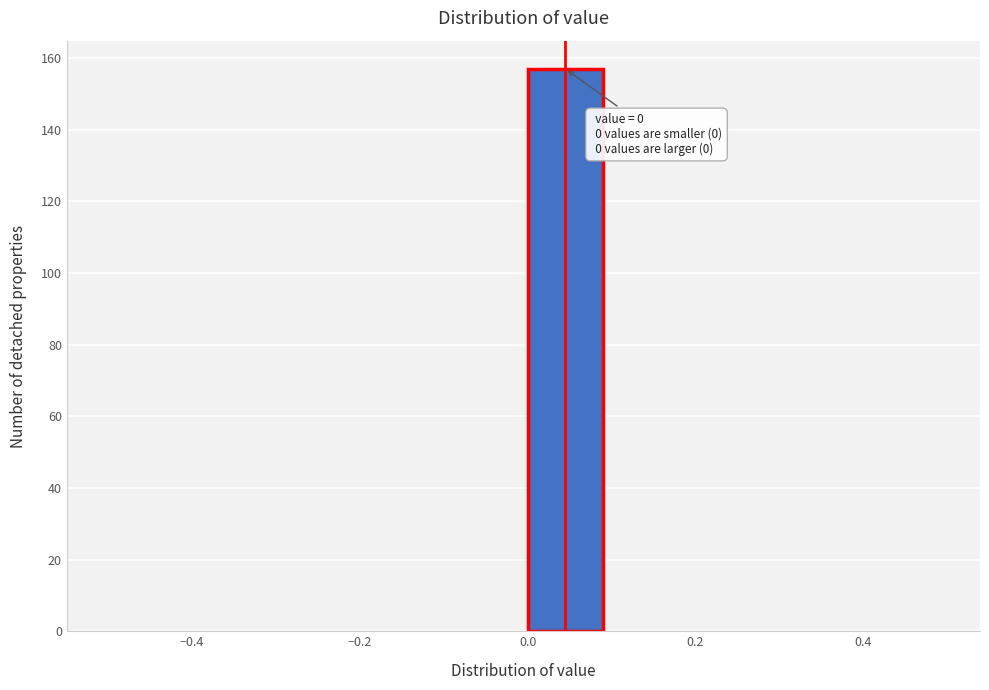

Over which range of the x-axis is the bar tallest?

0.0 to 0.1